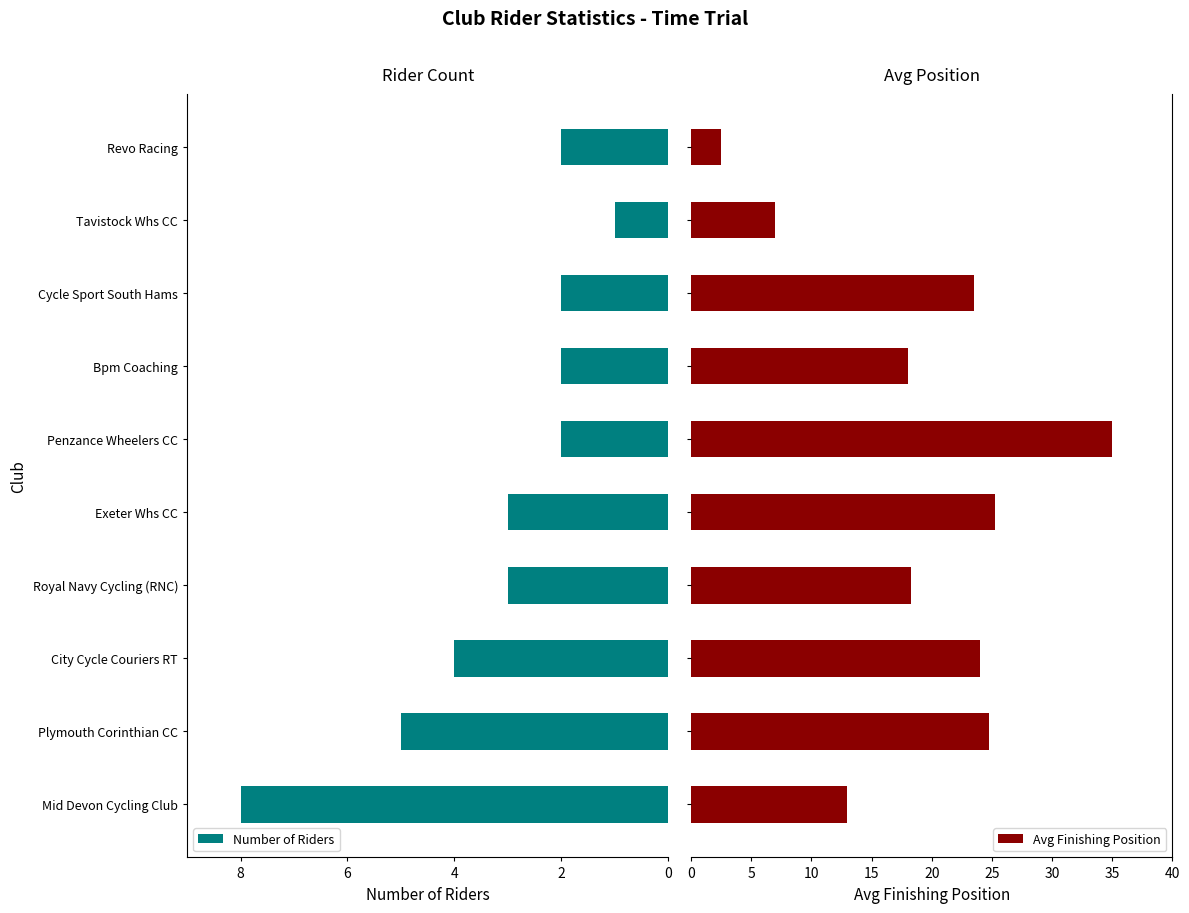

True or false: Number of Riders has a value of 13 at Mid Devon Cycling Club.

False